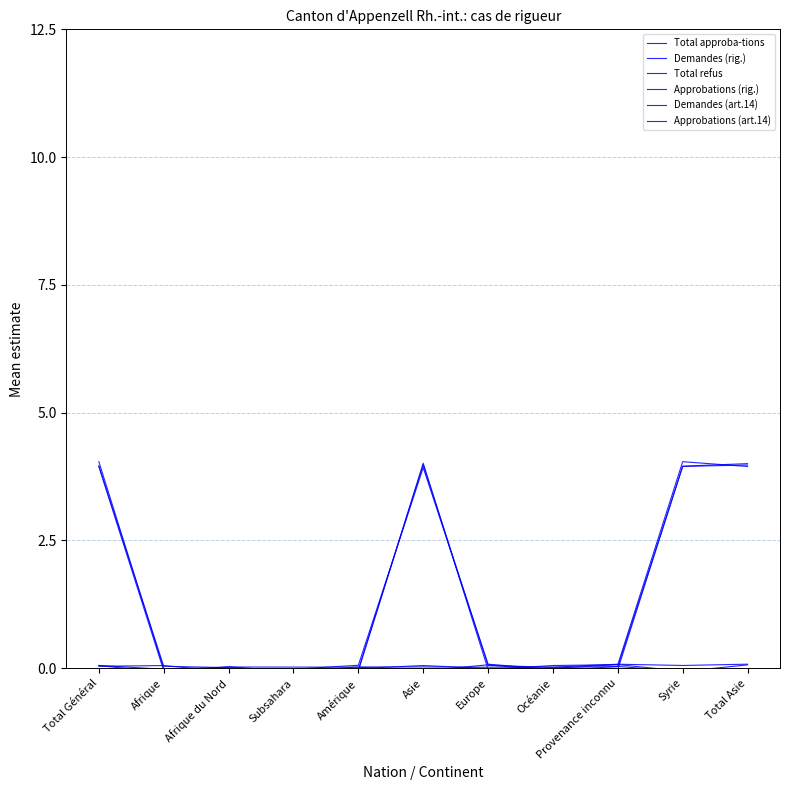

How many interior local peaks does the Approbations (rig.) series have?

2